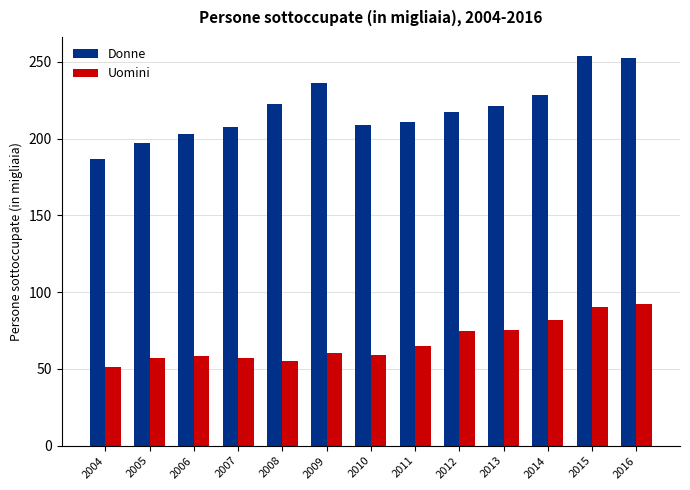

Read the Donne value at 2016.

252.8